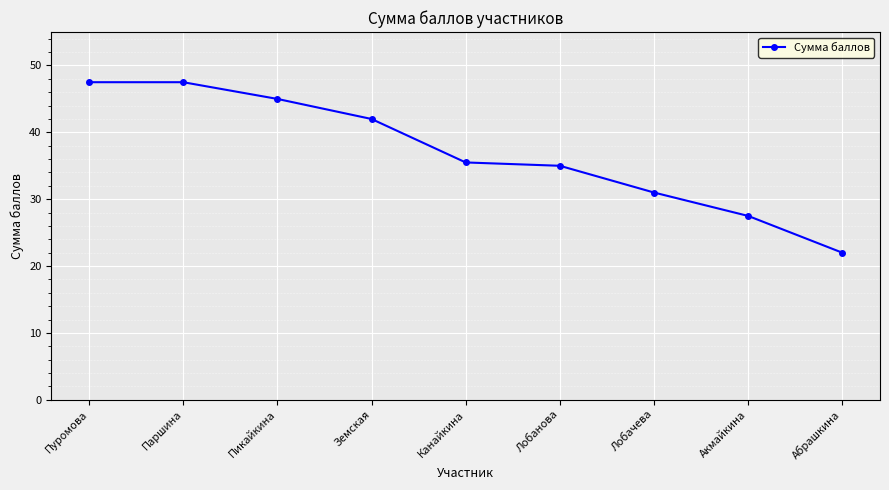

What is the label of the 1st point from the left?

Пуромова